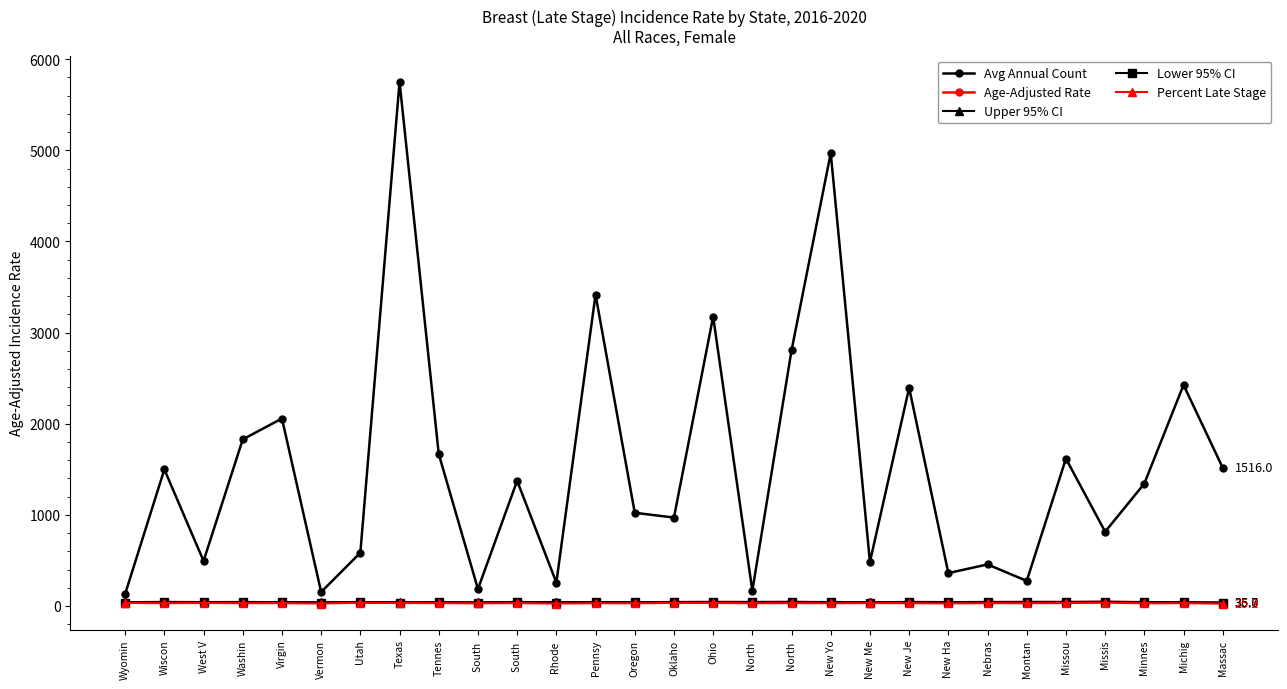

What is the average value of the Lower 95% CI series?

39.5